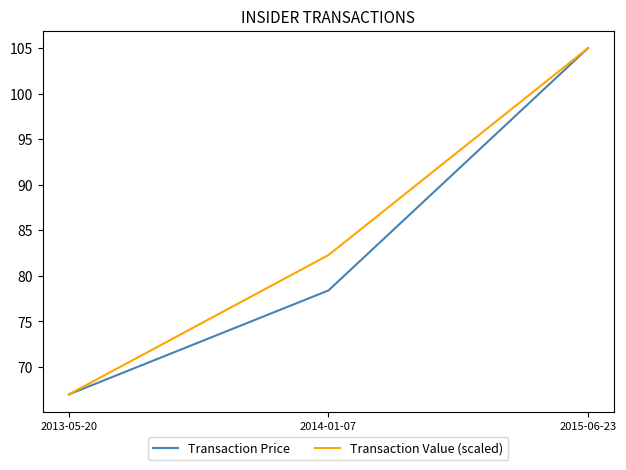

What is the lowest value of the Transaction Value (scaled) series?

67.0